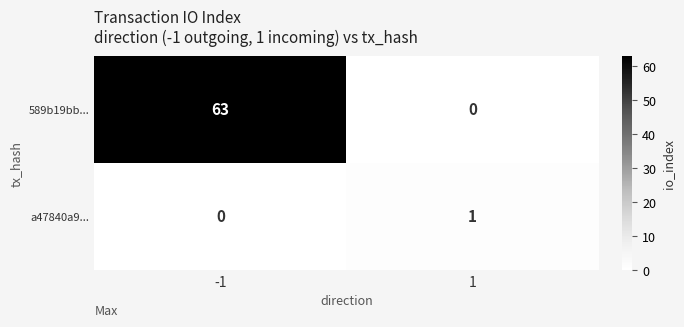

What is the maximum value for 589b19bb...?

63